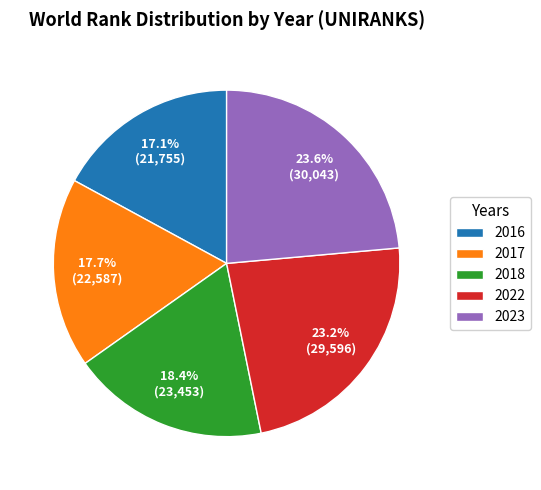

Is there a majority slice in this chart?

No